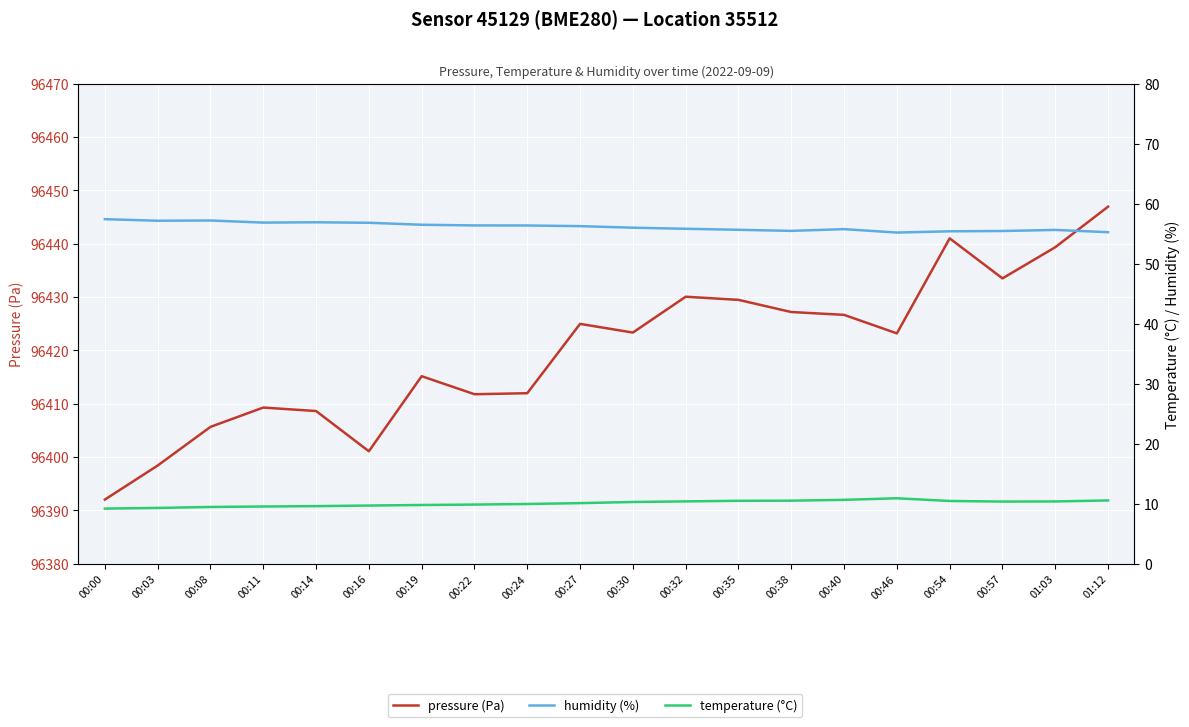

What is the maximum value shown in the chart?

96446.9